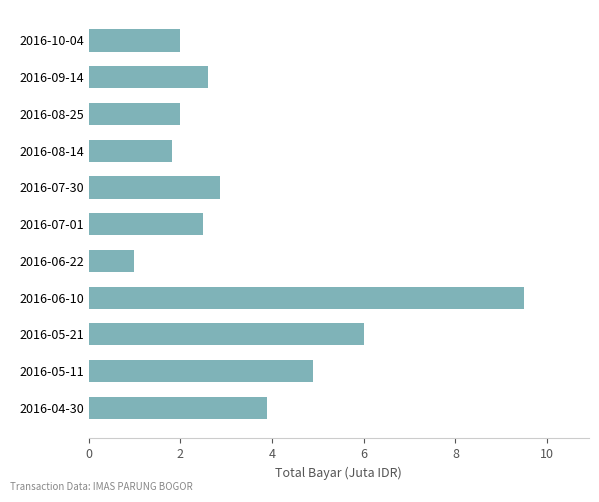

Are the bars grouped side by side (vs. stacked)?

No